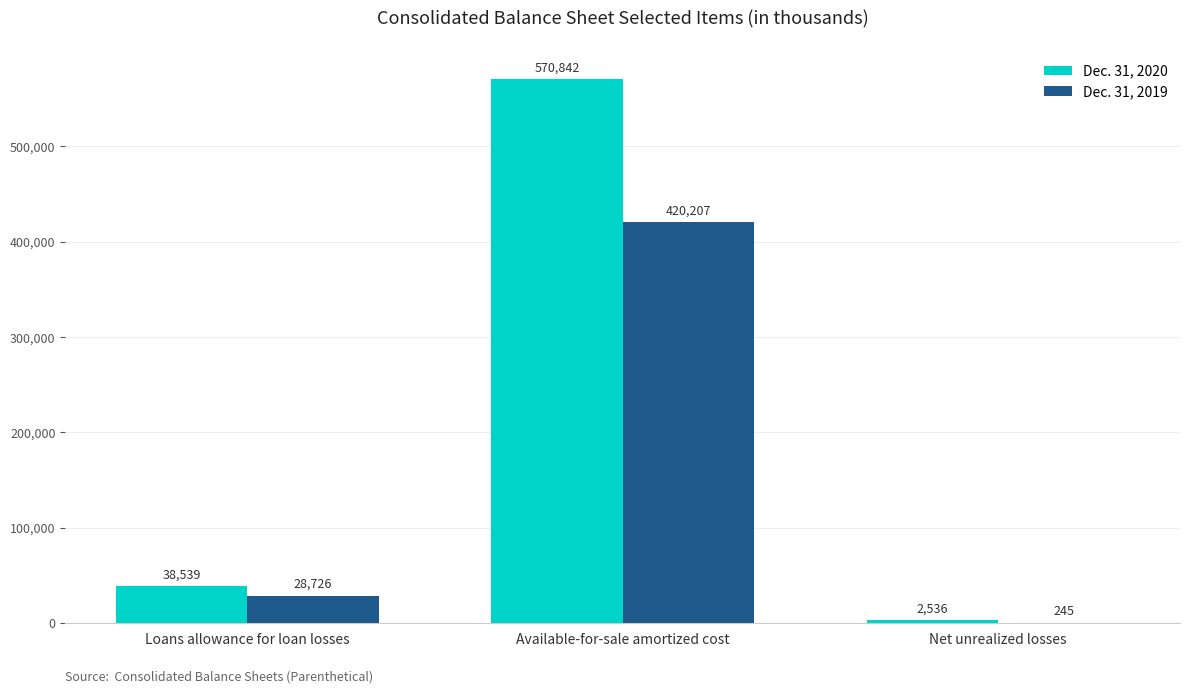

At which category is the sum across all series the highest?

Available-for-sale amortized cost